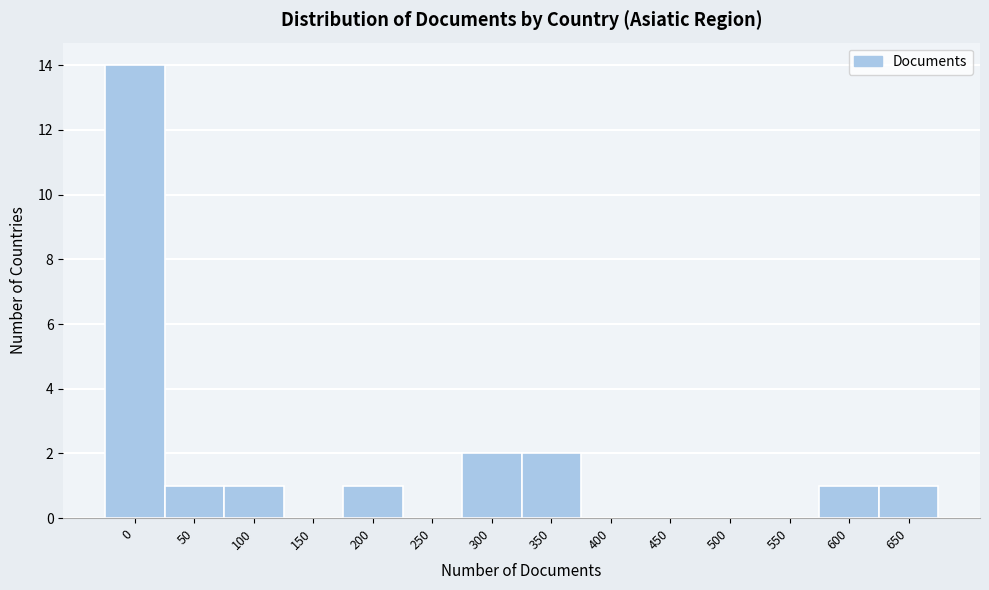

Reading right to left, what are all the values shown in this chart?

650=1	600=1	550=0	500=0	450=0	400=0	350=2	300=2	250=0	200=1	150=0	100=1	50=1	0=14